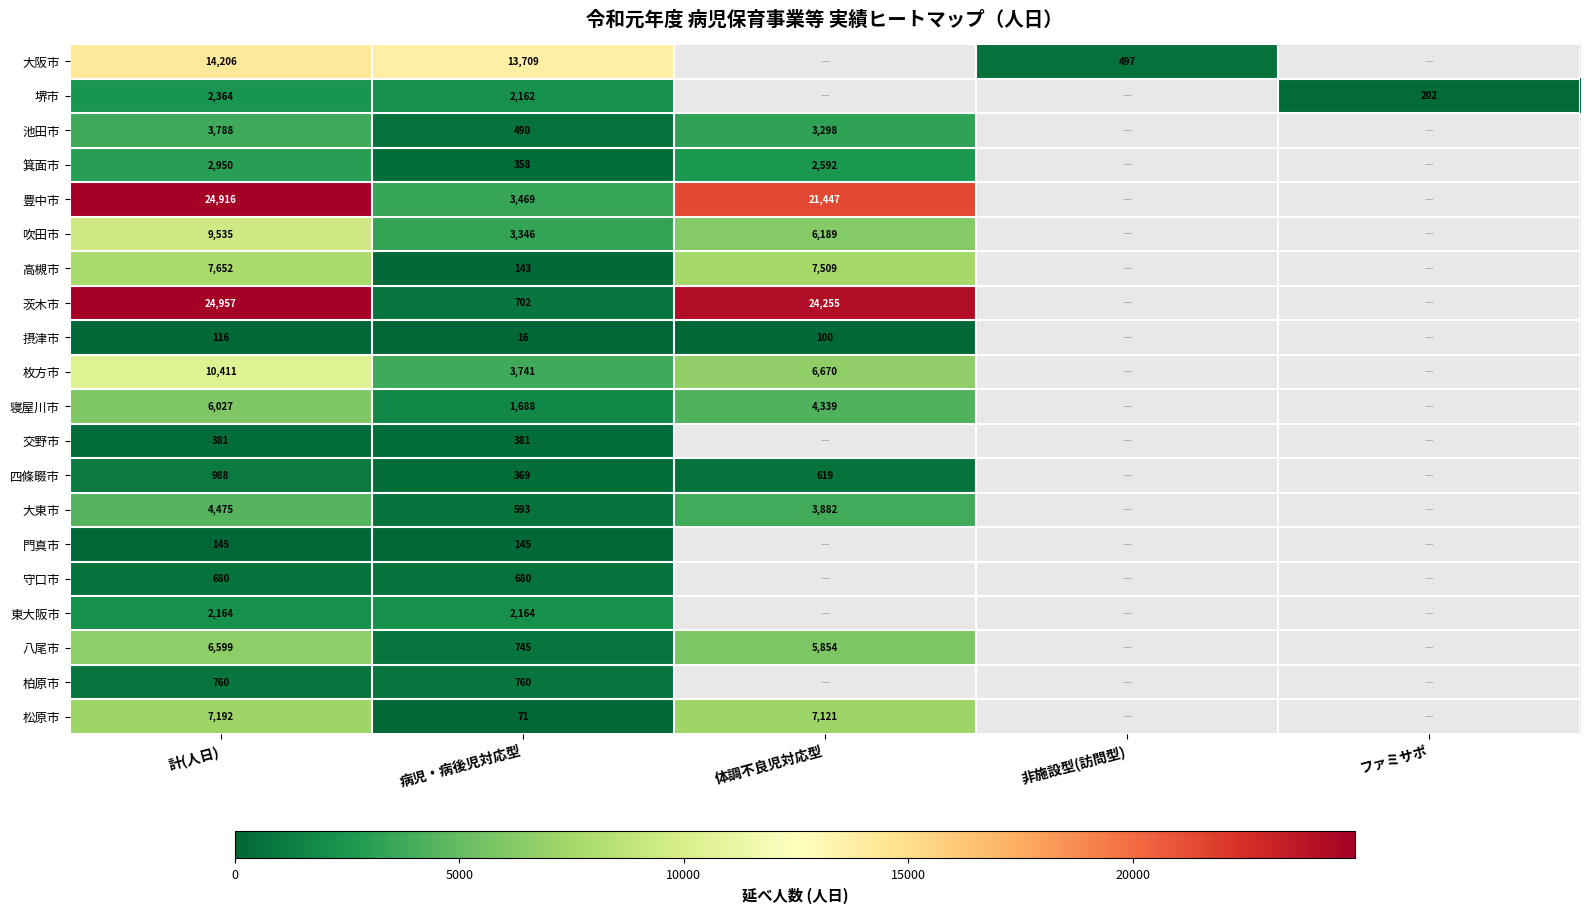

At how many categories does at least one series exceed 11753?

3